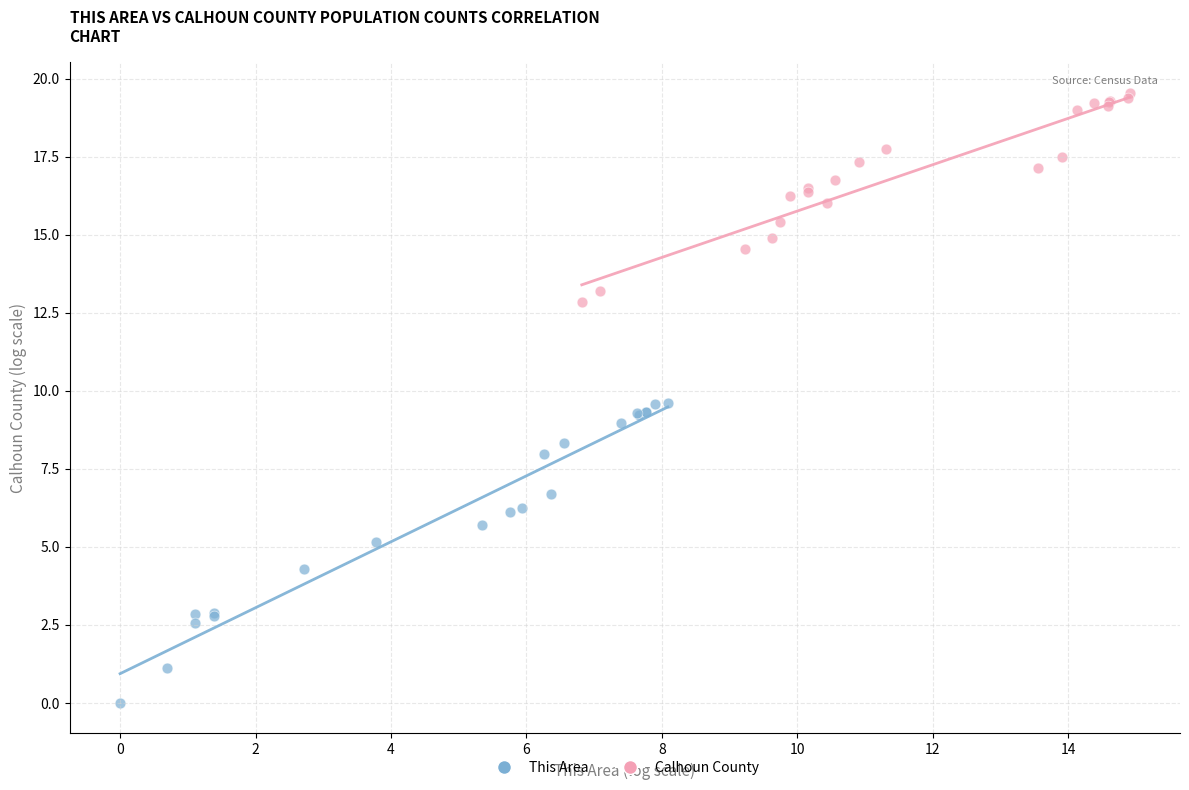

Which series reaches the minimum Y coordinate?

This Area